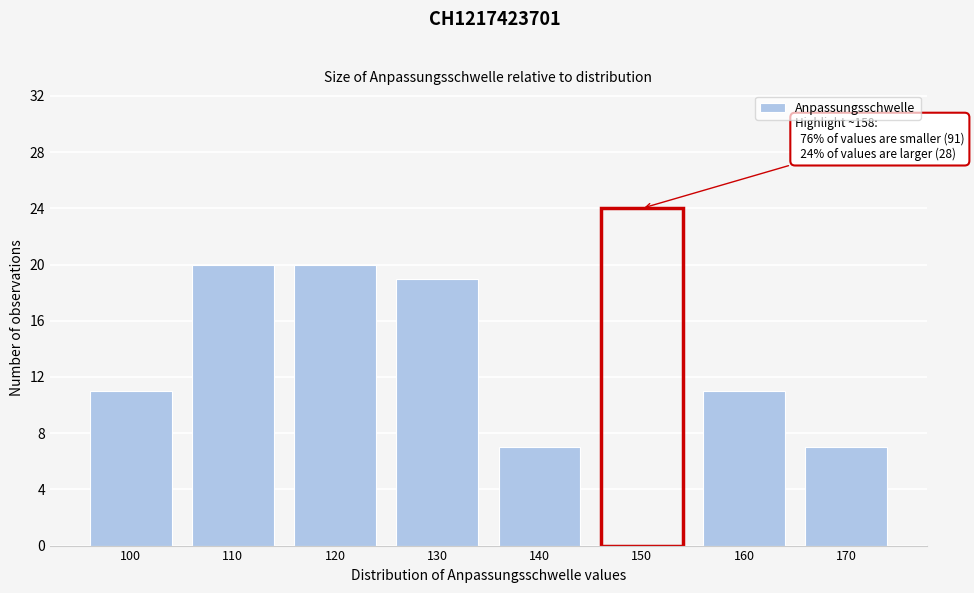

Reading left to right, extract all data points from this chart.

100=11	110=20	120=20	130=19	140=7	150=24	160=11	170=7